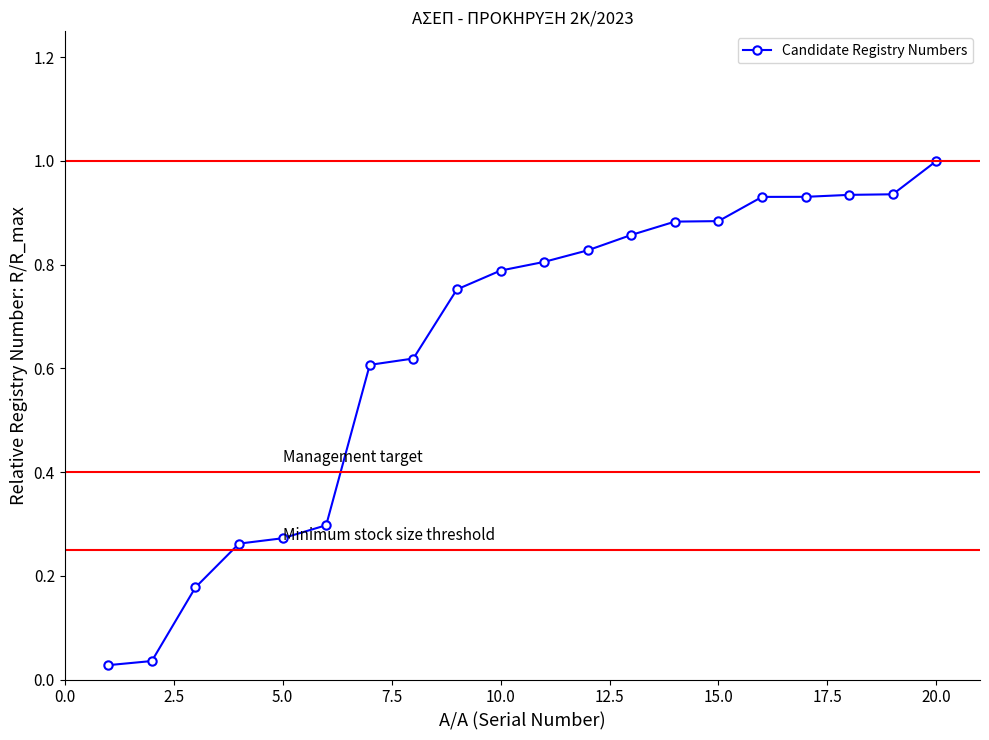

What is the sum of all values?

12.8